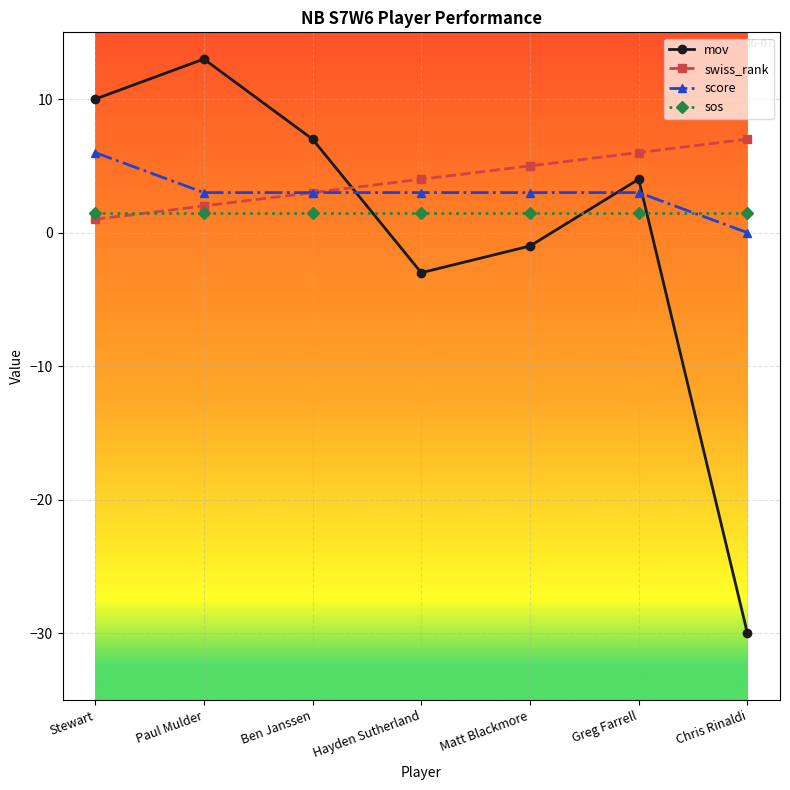

Does the chart have visible grid lines?

Yes